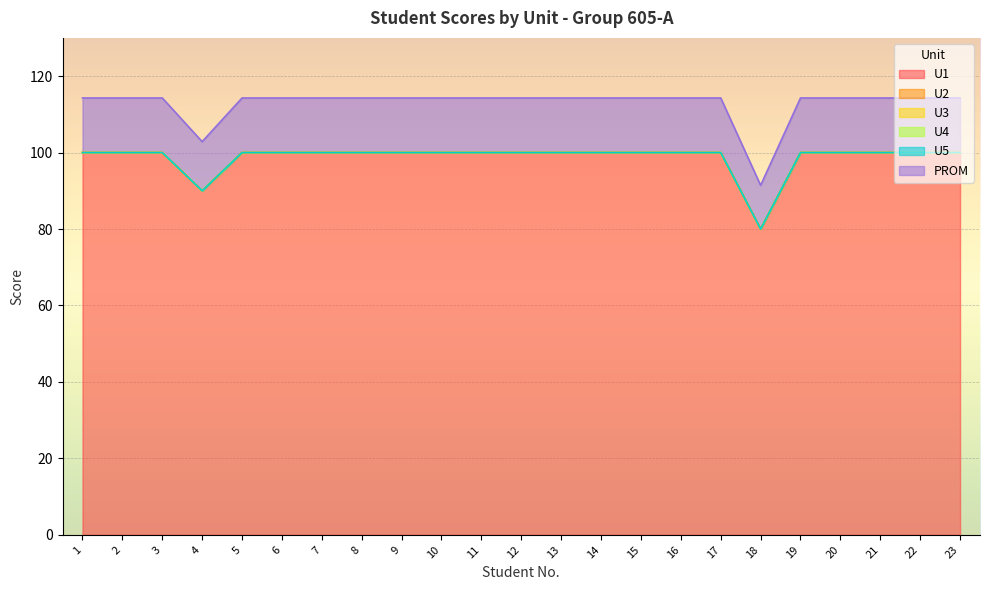

What is the highest value of the PROM series?

14.3